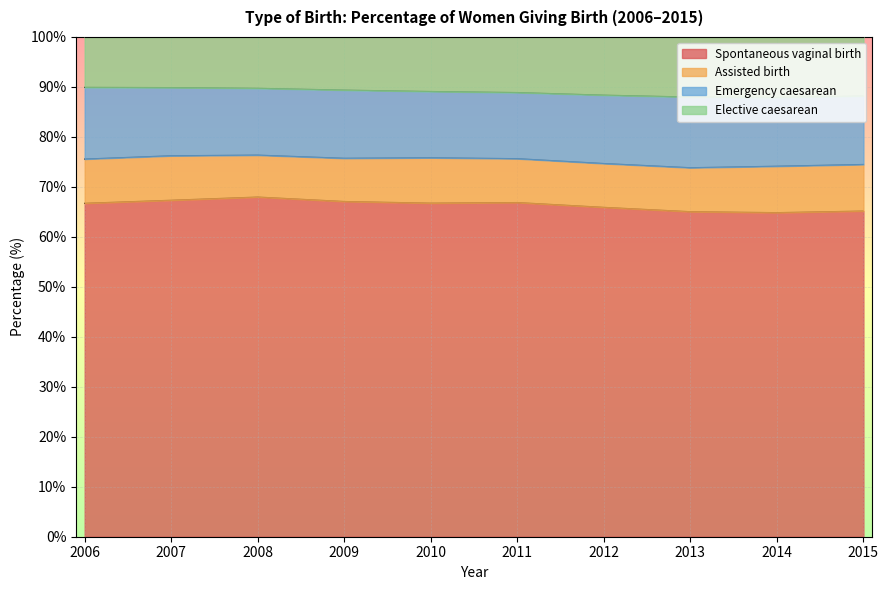

At which category does Spontaneous vaginal birth reach its first local peak?

2008